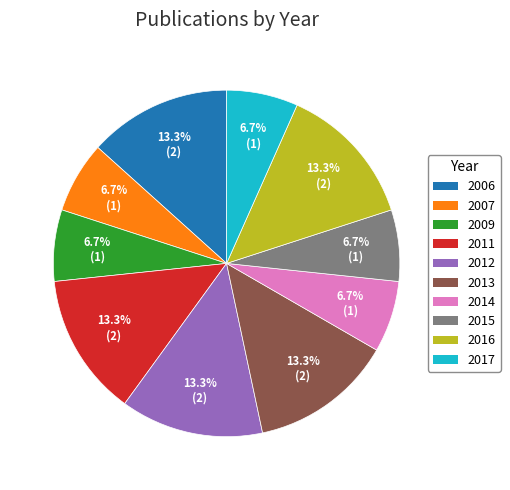

The 2013 slice represents 13% of the pie. True or false?

True